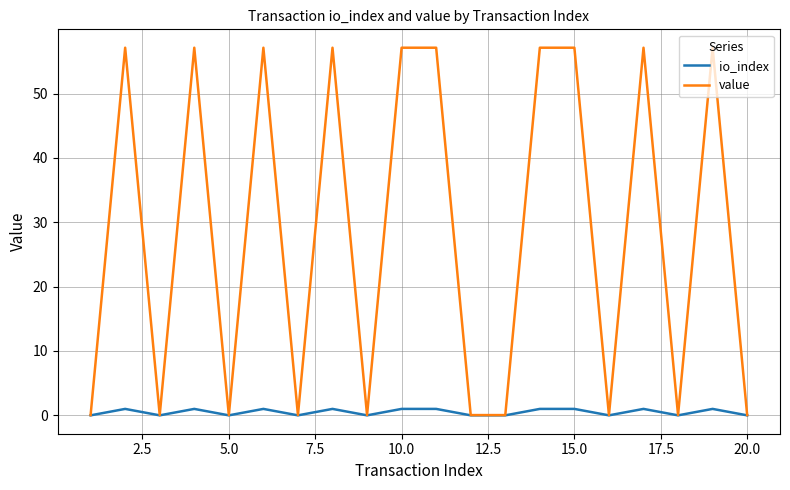

Which series has the largest range (max minus min)?

value